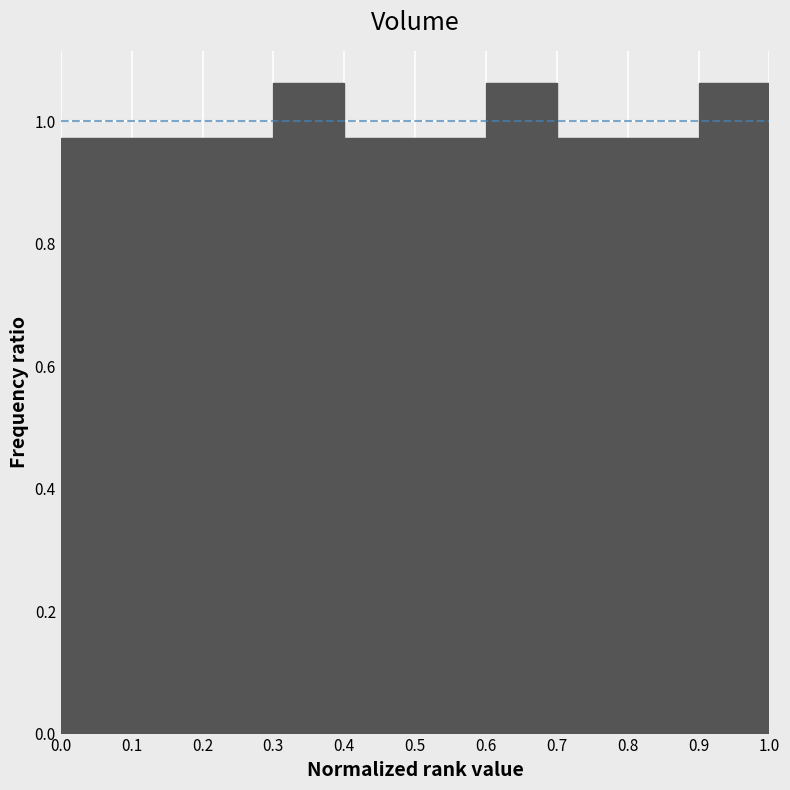

Reading left to right, transcribe this chart: for each bar, give the range it covers on the x-axis and its height. The values are not printed on the chart, so give them approximately, as read against the axis.

0.0 to 0.1: 0.98
0.1 to 0.2: 0.98
0.2 to 0.3: 0.98
0.3 to 0.4: 1.06
0.4 to 0.5: 0.98
0.5 to 0.6: 0.98
0.6 to 0.7: 1.06
0.7 to 0.8: 0.98
0.8 to 0.9: 0.98
0.9 to 1.0: 1.06